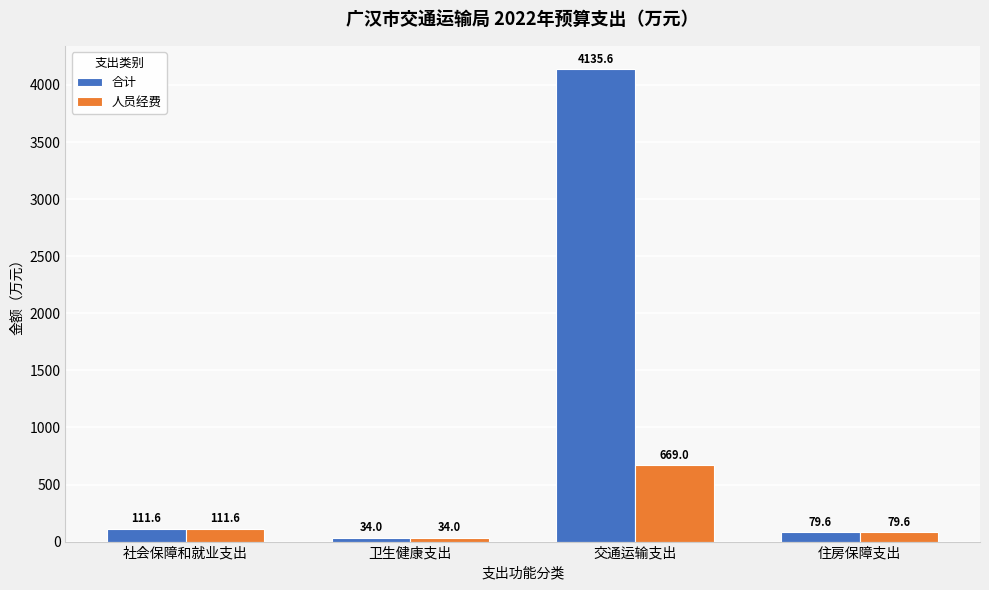

What are all the series names shown in the legend?

合计, 人员经费